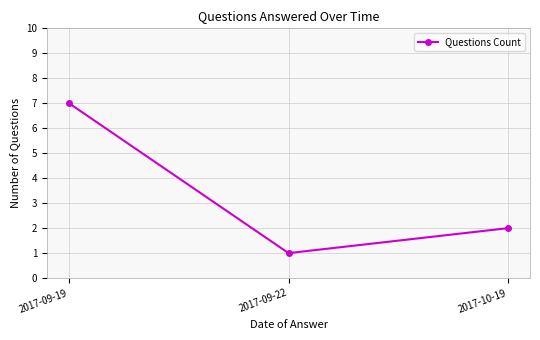

What is the ratio of the value at 2017-09-22 to the value at 2017-10-19?

0.5